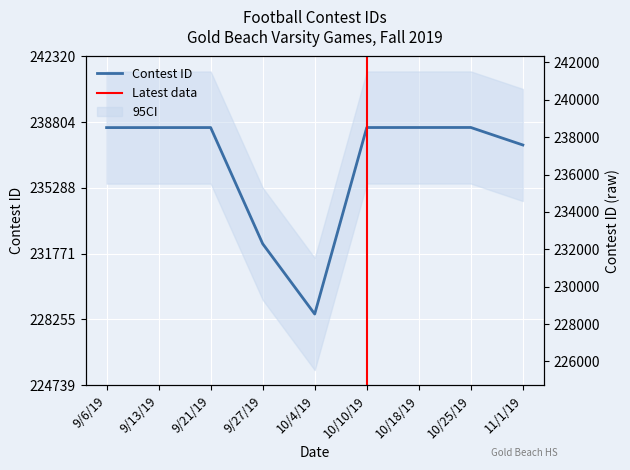

Approximately how many times larger is the value at 10/10/19 compared to 9/6/19?

1.0